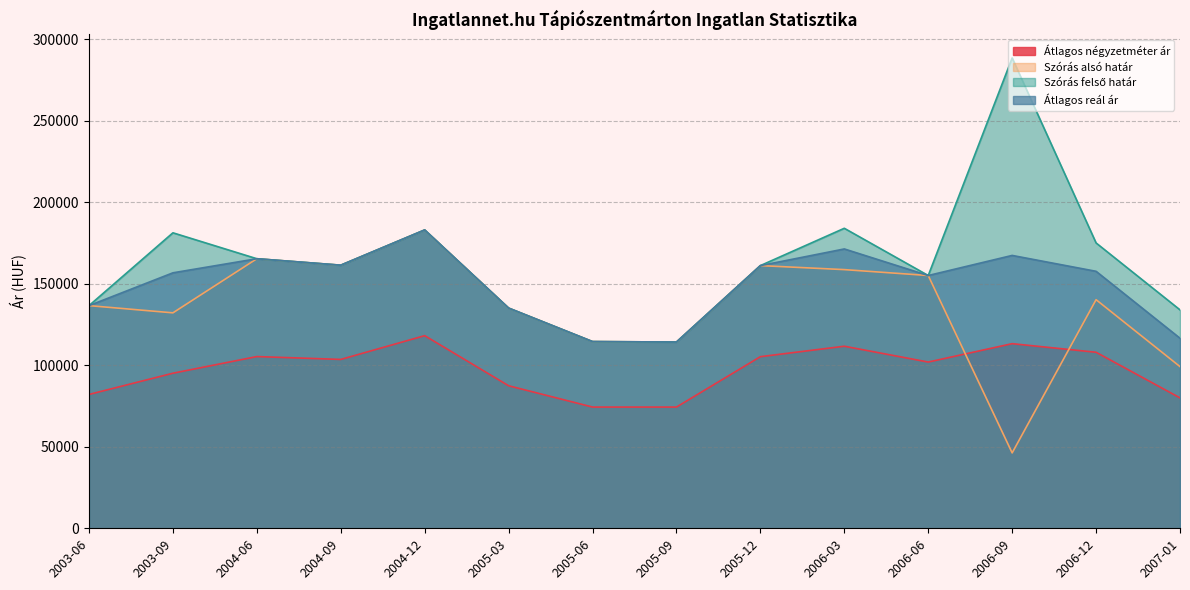

True or false: Szórás alsó határ and Átlagos reál ár cross at least once.

False